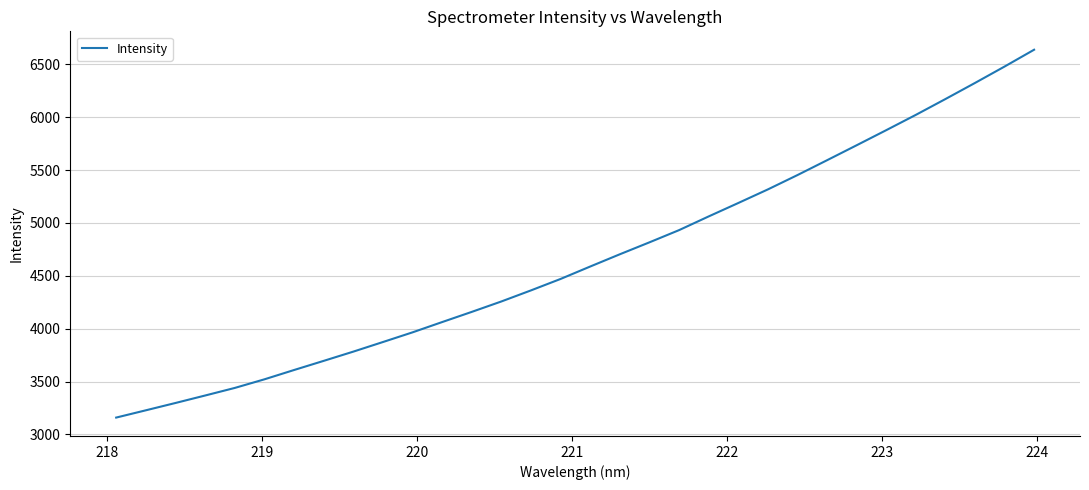

What is the minimum value shown in the chart?

3159.0